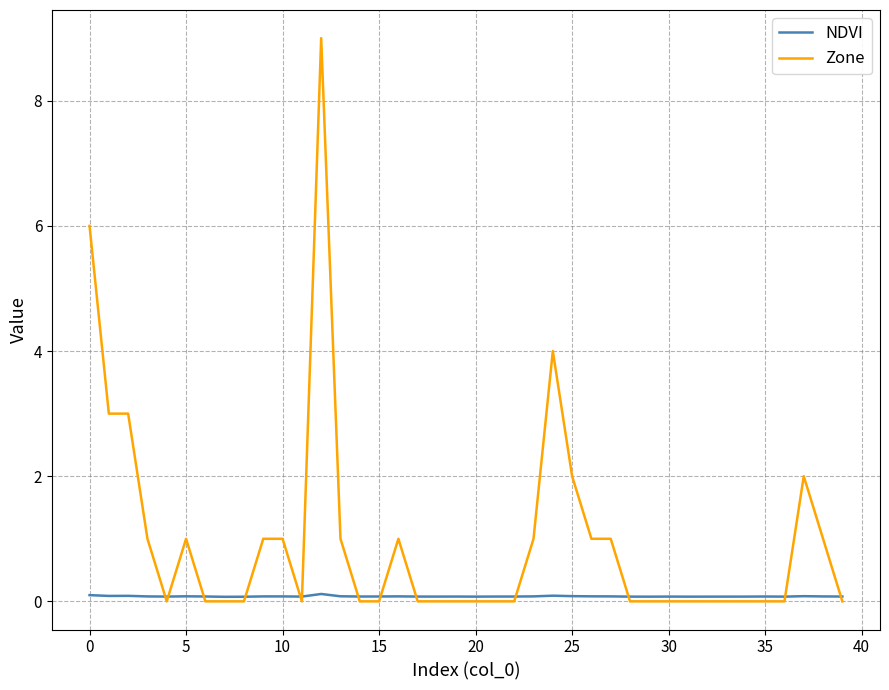

Reading left to right, what are all the values shown in this chart?

NDVI: 0.1	0.1	0.1	0.1	0.1	0.1	0.1	0.1	0.1	0.1	0.1	0.1	0.1	0.1	0.1	0.1	0.1	0.1	0.1	0.1	0.1	0.1	0.1	0.1	0.1	0.1	0.1	0.1	0.1	0.1	0.1	0.1	0.1	0.1	0.1	0.1	0.1	0.1	0.1	0.1
Zone: 6.0	3.0	3.0	1.0	0.0	1.0	0.0	0.0	0.0	1.0	1.0	0.0	9.0	1.0	0.0	0.0	1.0	0.0	0.0	0.0	0.0	0.0	0.0	1.0	4.0	2.0	1.0	1.0	0.0	0.0	0.0	0.0	0.0	0.0	0.0	0.0	0.0	2.0	1.0	0.0